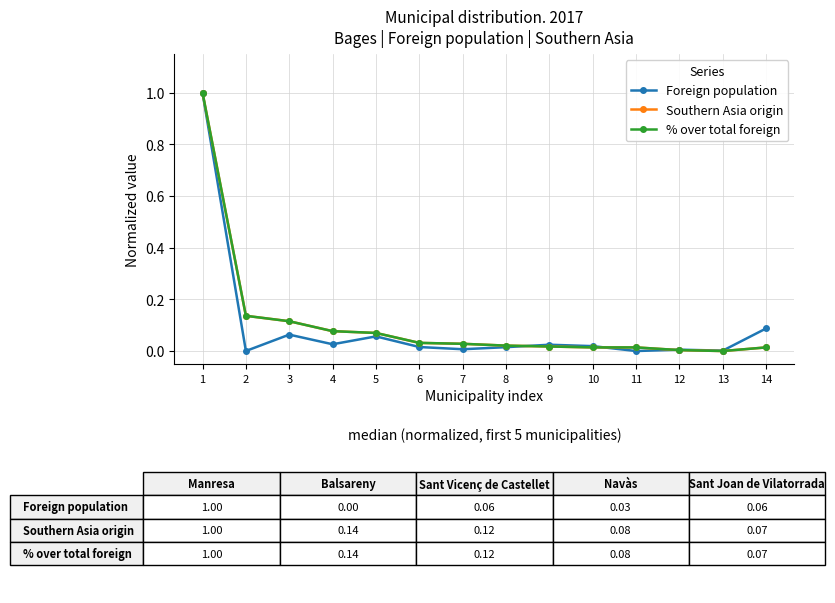

True or false: Southern Asia origin has a value of 0.4 at 1.

False